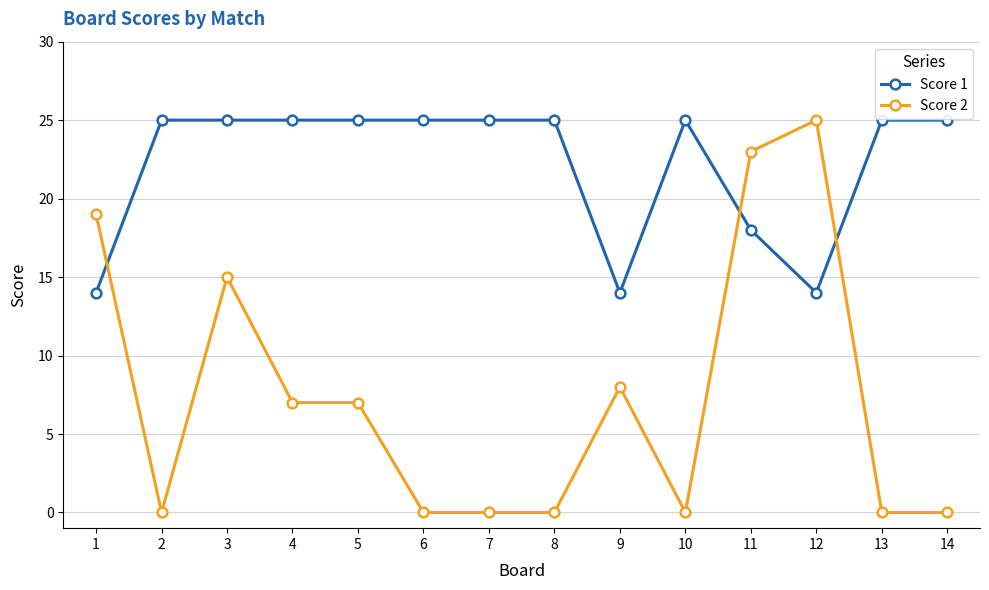

True or false: Score 2 has more than 0 interior local peaks.

True